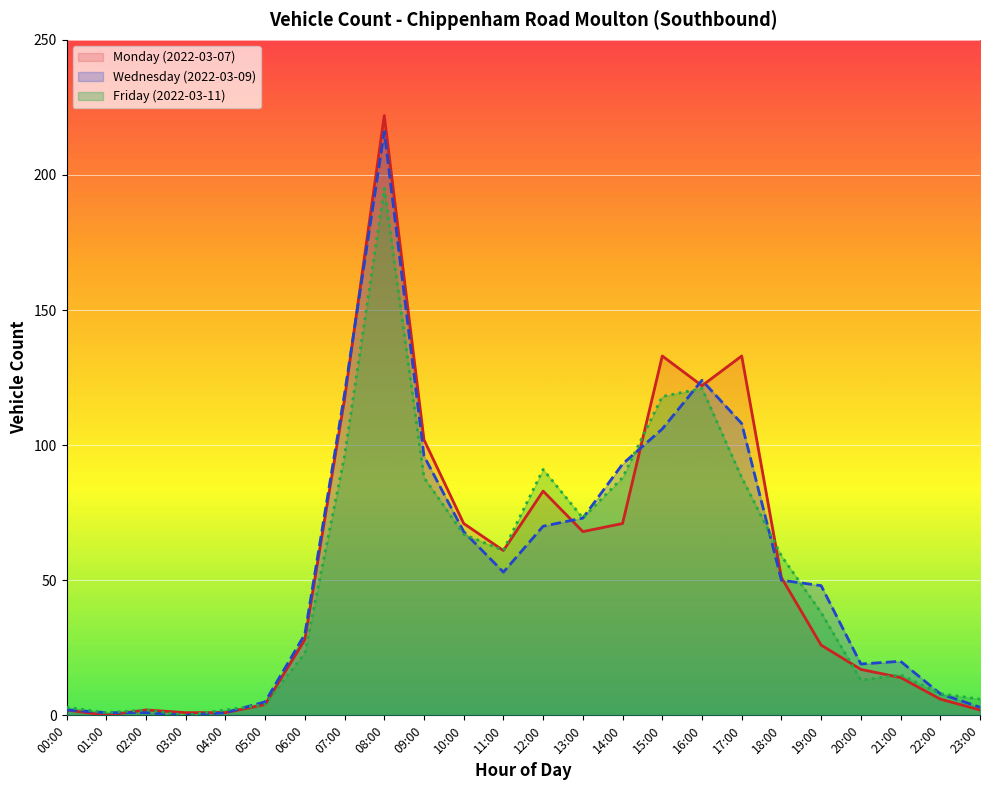

Which series has the widest spread of values?

Monday (2022-03-07)